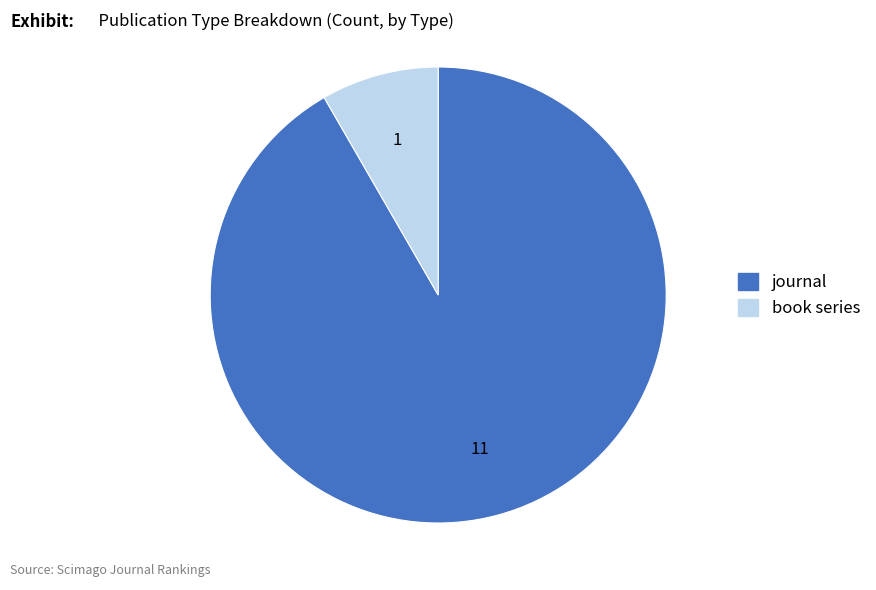

Between journal and book series, which is larger?

journal